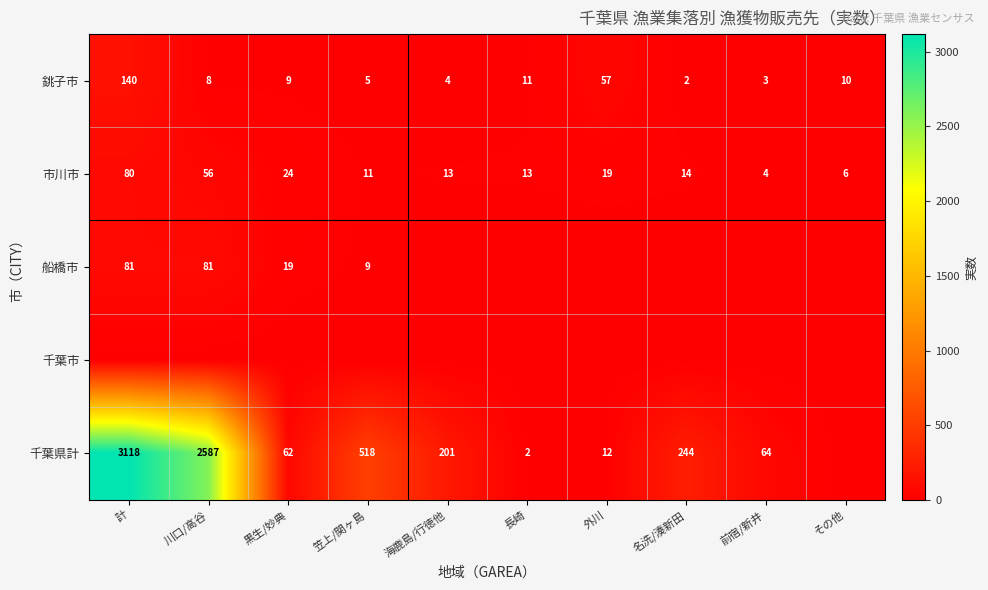

Between 前宿/新井 and 海鹿島/行徳他, which is larger?

海鹿島/行徳他